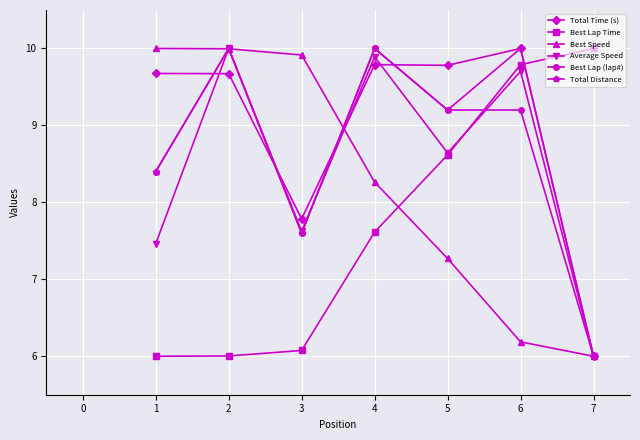

What is the value of the Best Speed point at the 3rd from the left?

9.9